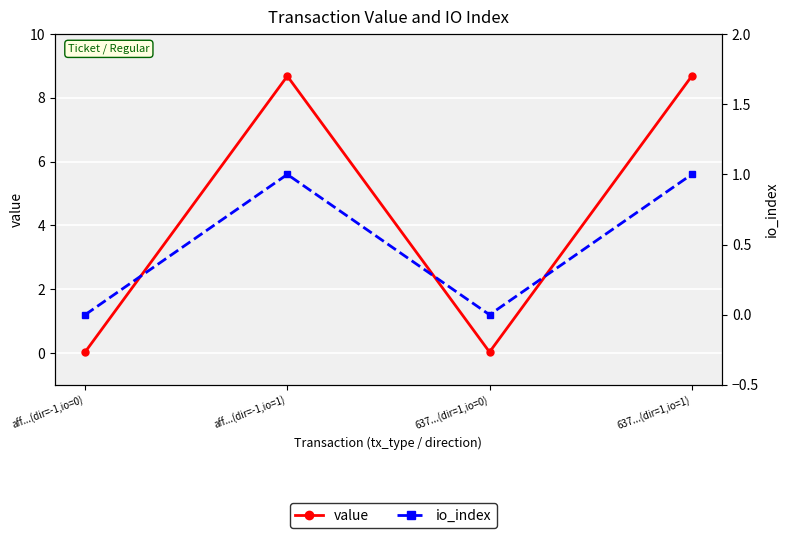

At which label is value closest to 4?

aff...(dir=-1,io=0)